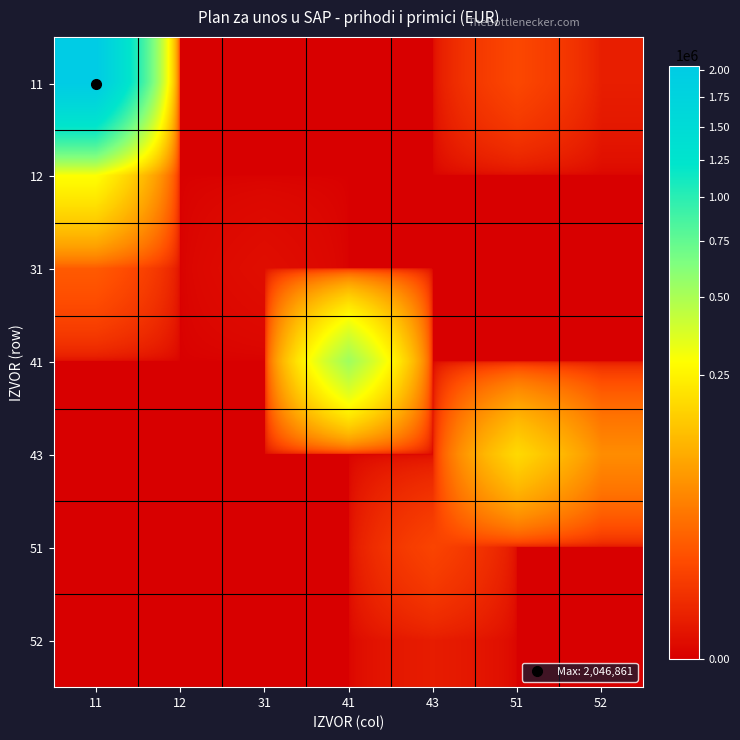

Reading left to right, what are all the values shown in this chart?

11: 11=2046861	12=0	31=0	41=0	43=0	51=10000	52=900
12: 11=285528	12=0	31=0	41=0	43=0	51=0	52=0
31: 11=18900	12=0	31=100	41=0	43=0	51=0	52=0
41: 11=0	12=0	31=0	41=535000	43=0	51=0	52=0
43: 11=0	12=0	31=0	41=0	43=0	51=184602	52=57337
51: 11=0	12=0	31=0	41=0	43=8816	51=0	52=0
52: 11=0	12=0	31=0	41=0	43=766	51=0	52=0